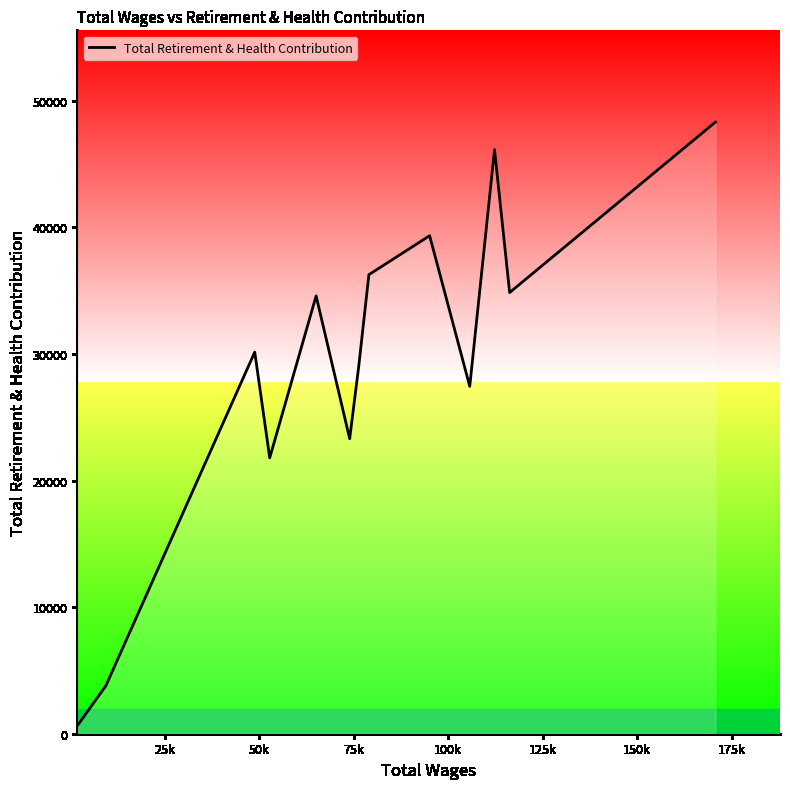

What is the greatest value displayed?

48328